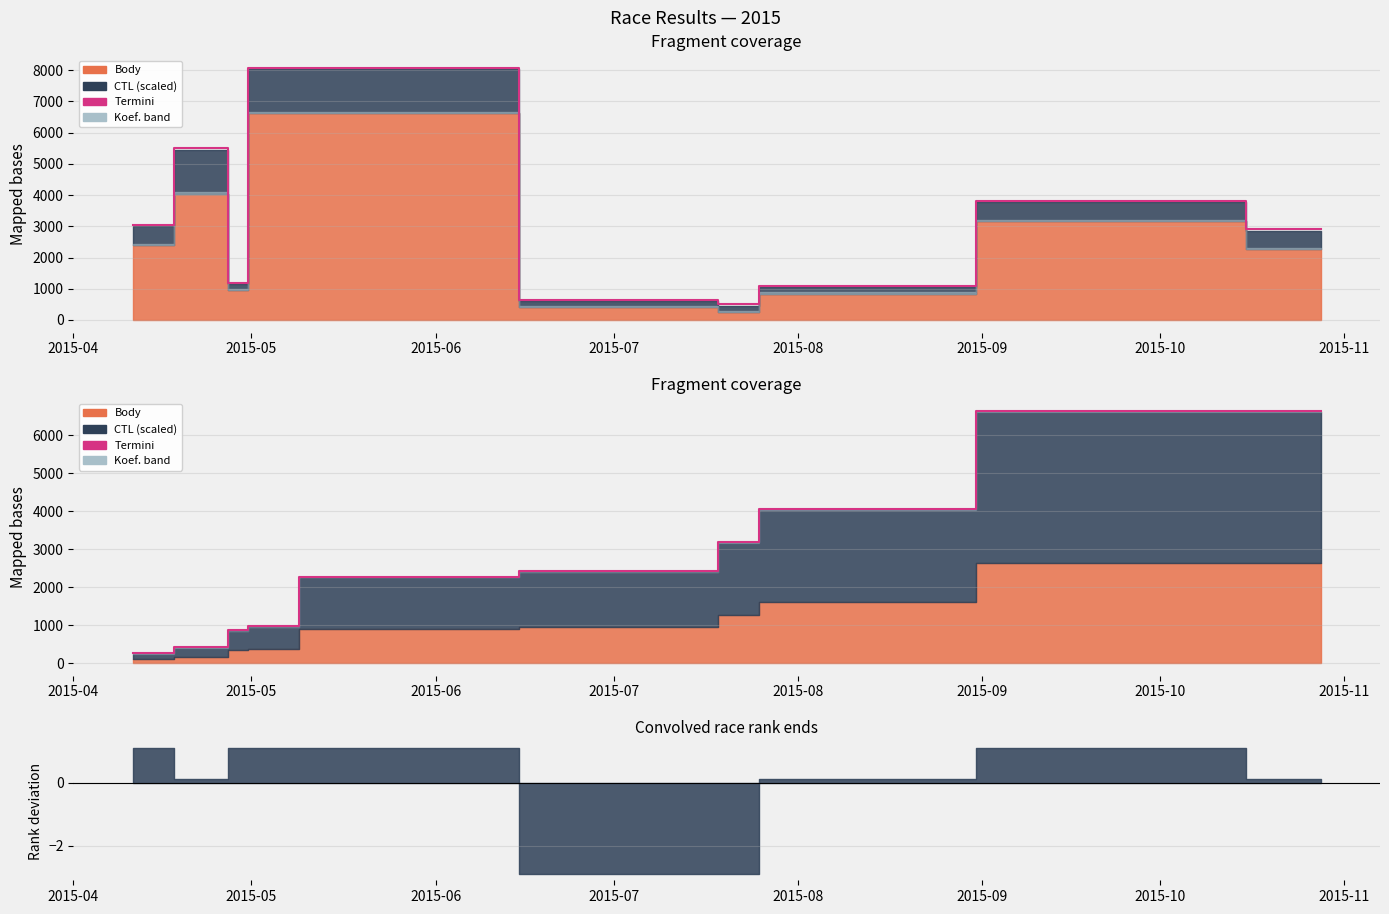

What position from the left is 2015-06?

3